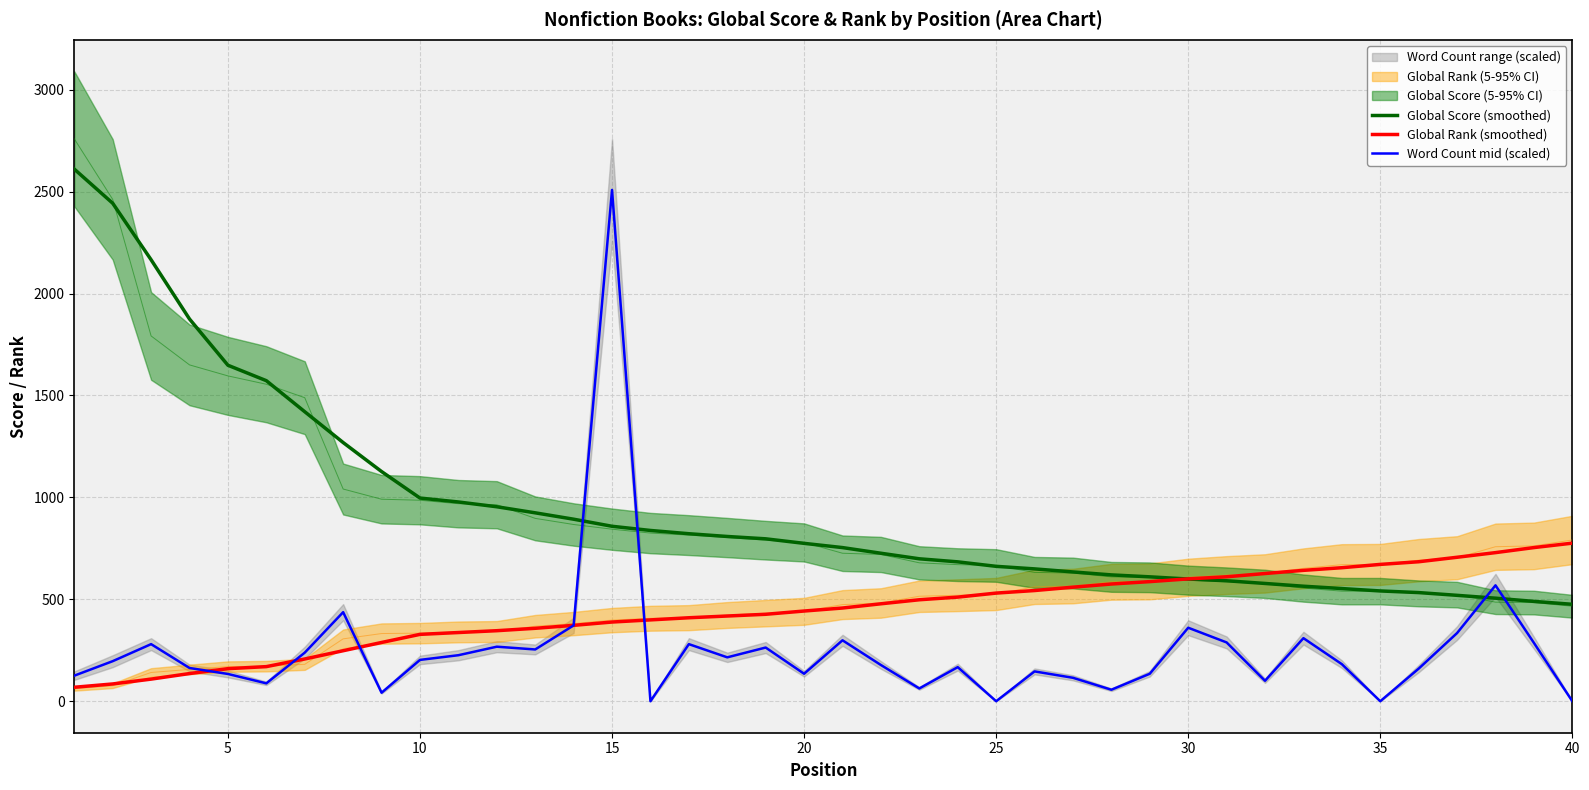

Which series ends up on top after the final intersection of Word Count mid (scaled) and Global Score (smoothed)?

Global Score (smoothed)